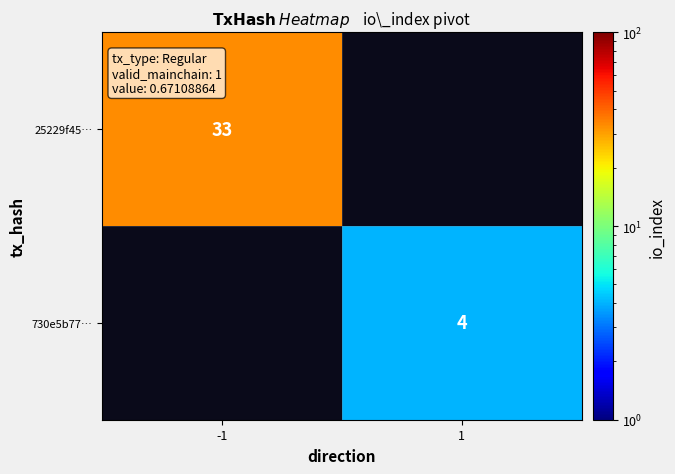

The 25229f45… series shows 33 at -1. True or false?

True